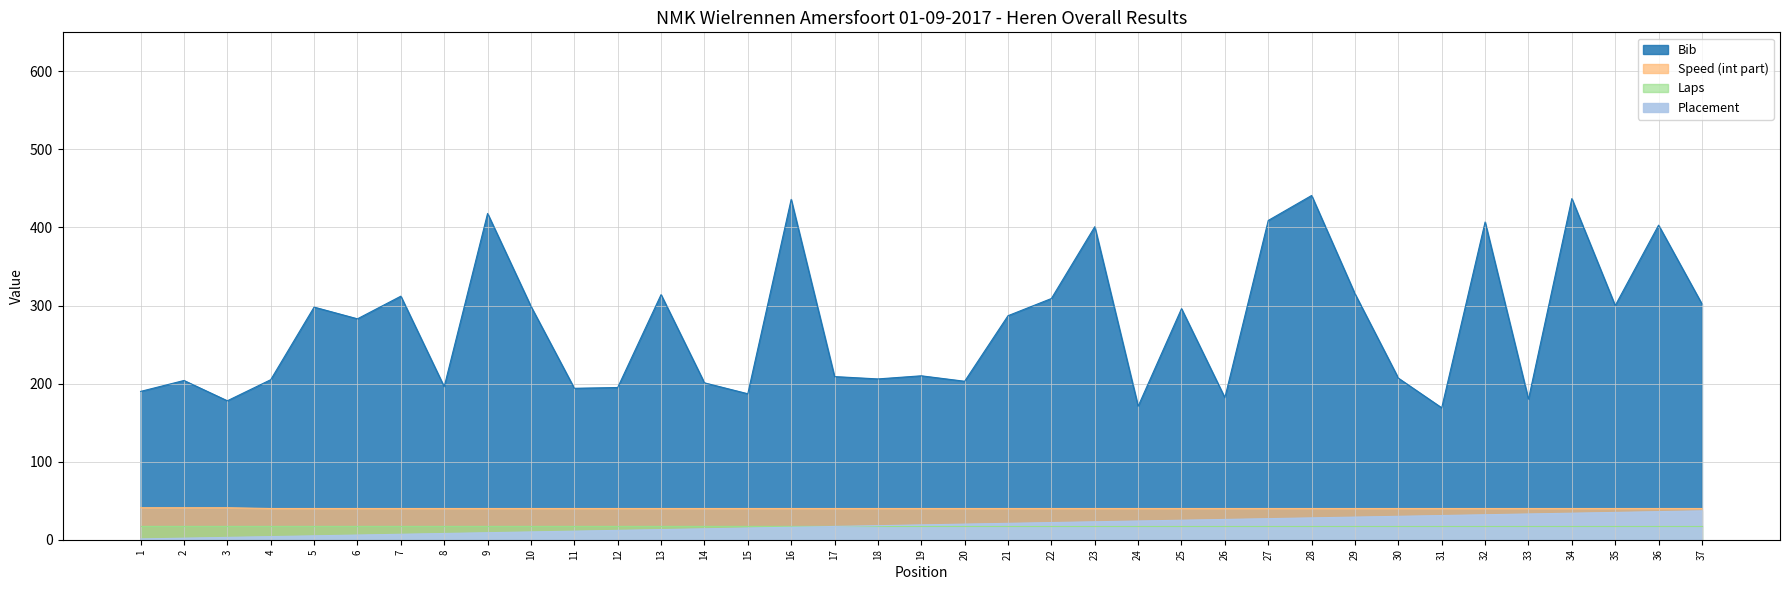

What is the total value across all series at 24?

235